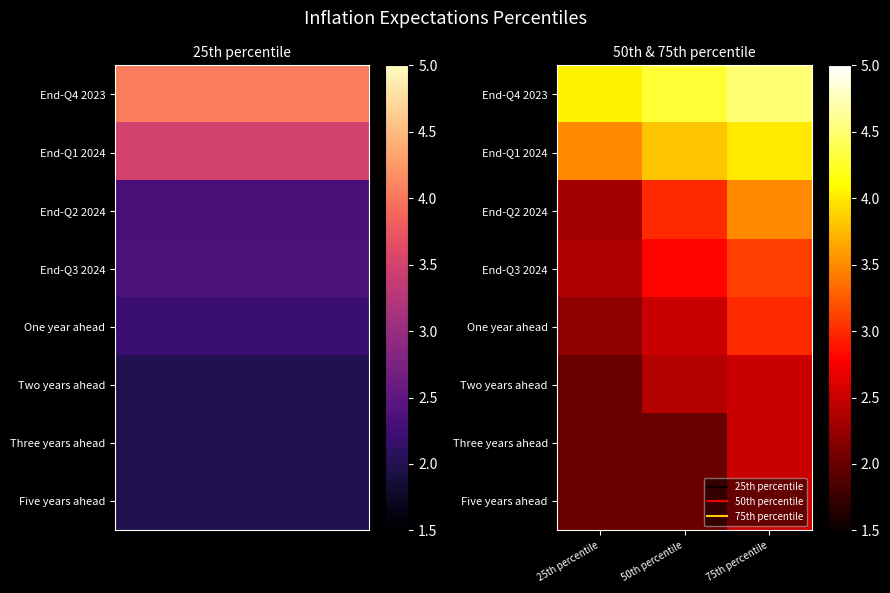

Which category has the lowest value across all series?

25th percentile